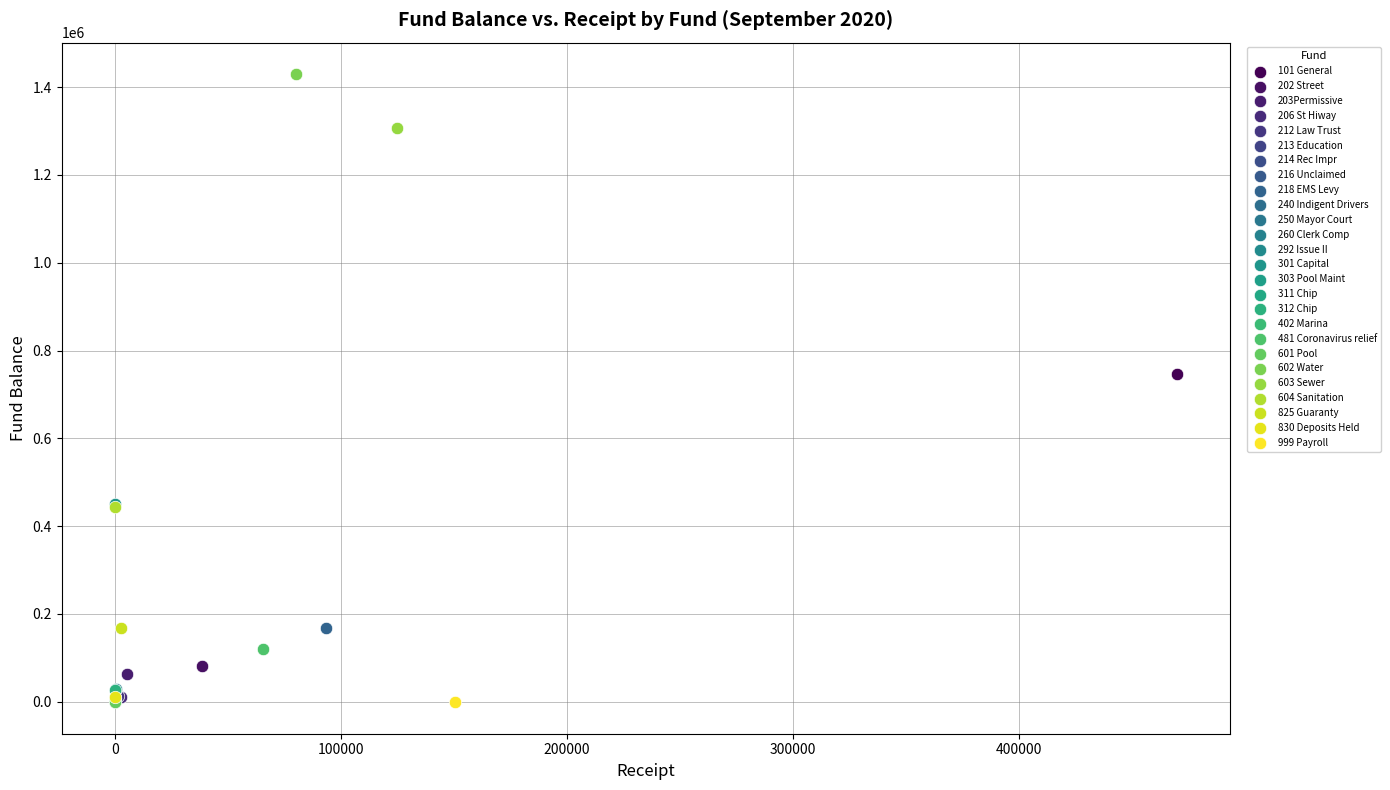

What are all the series names shown in the legend?

101 General, 202 Street, 203Permissive, 206 St Hiway, 212 Law Trust, 213 Education, 214 Rec Impr, 216 Unclaimed, 218 EMS Levy, 240 Indigent Drivers, 250 Mayor Court, 260 Clerk Comp, 292 Issue II, 301 Capital, 303 Pool Maint, 311 Chip, 312 Chip, 402 Marina, 481 Coronavirus relief, 601 Pool, 602 Water, 603 Sewer, 604 Sanitation, 825 Guaranty, 830 Deposits Held, 999 Payroll